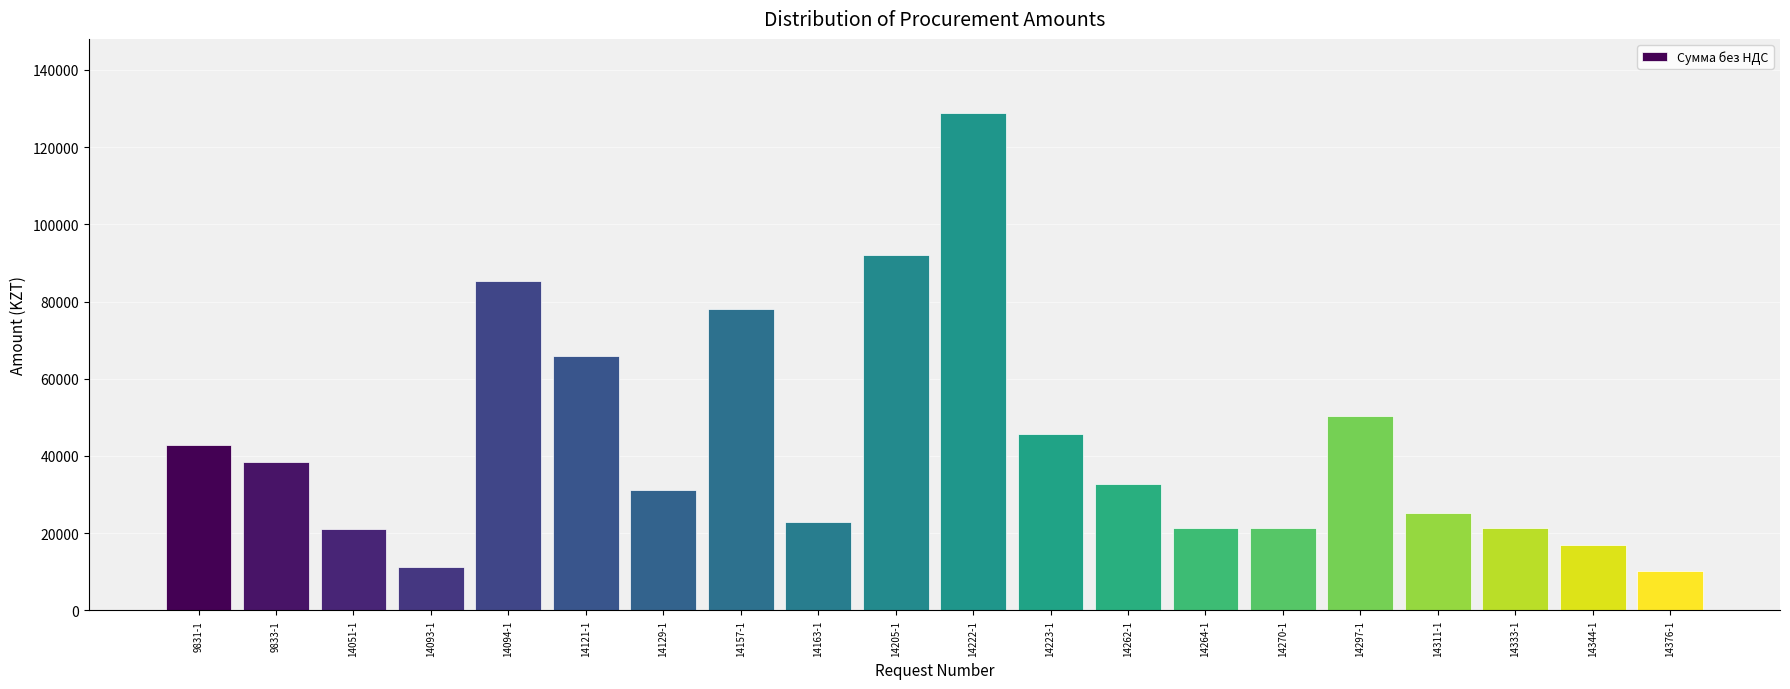

What is the difference between the second highest and second lowest values?

80600